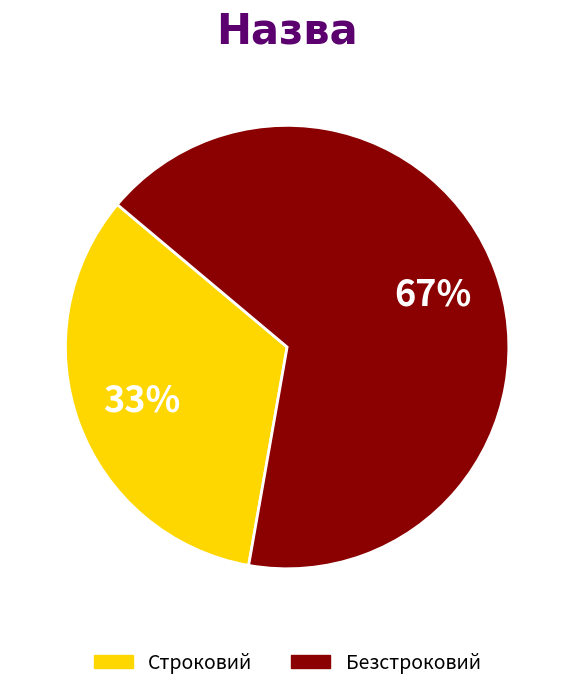

Is the sum of Безстроковий and Строковий greater than half?

Yes